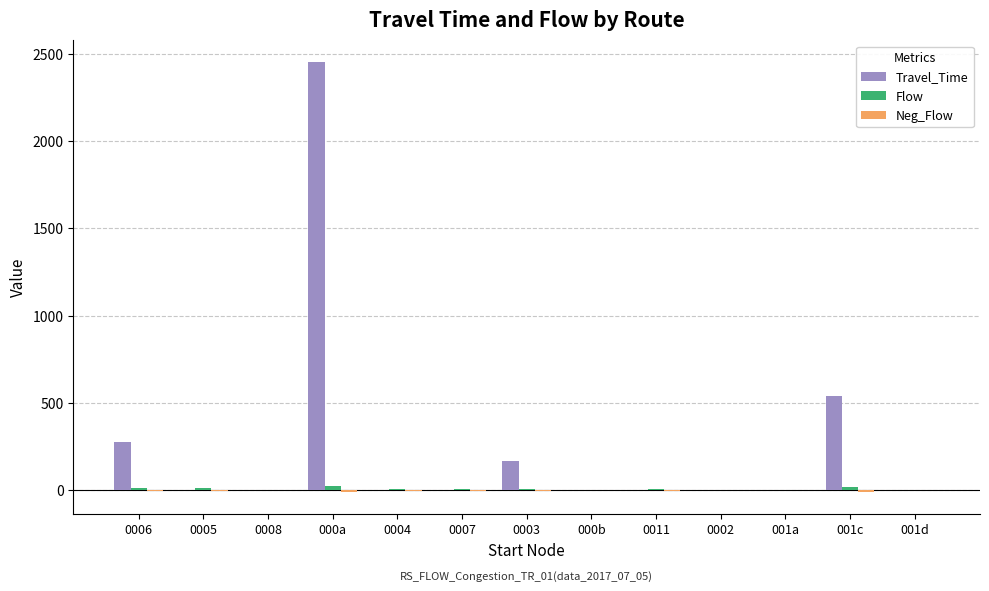

Which series has the largest total across all categories?

Travel_Time